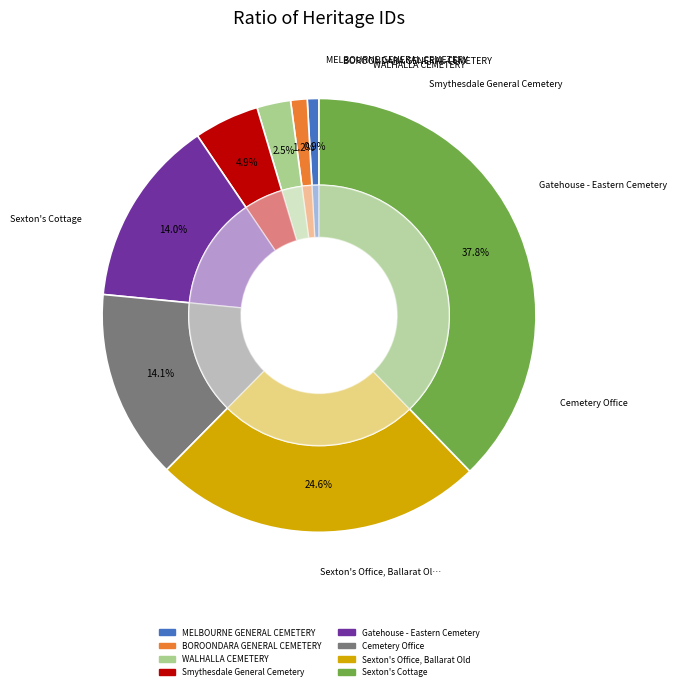

Combined, do Gatehouse - Eastern Cemetery and Sexton's Cottage account for over 50%?

Yes